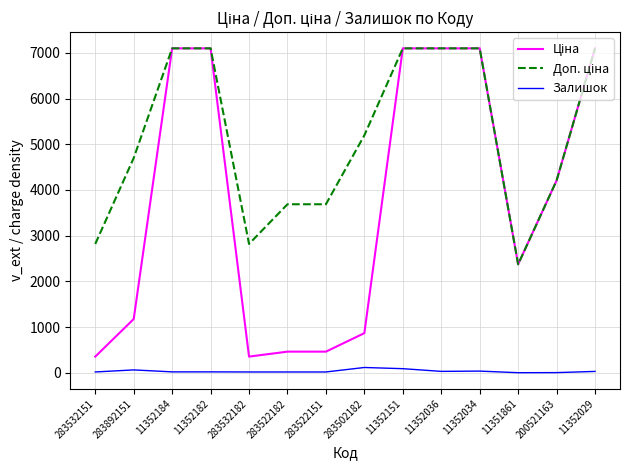

What is the difference between the highest and lowest values at 11351861?

2372.4